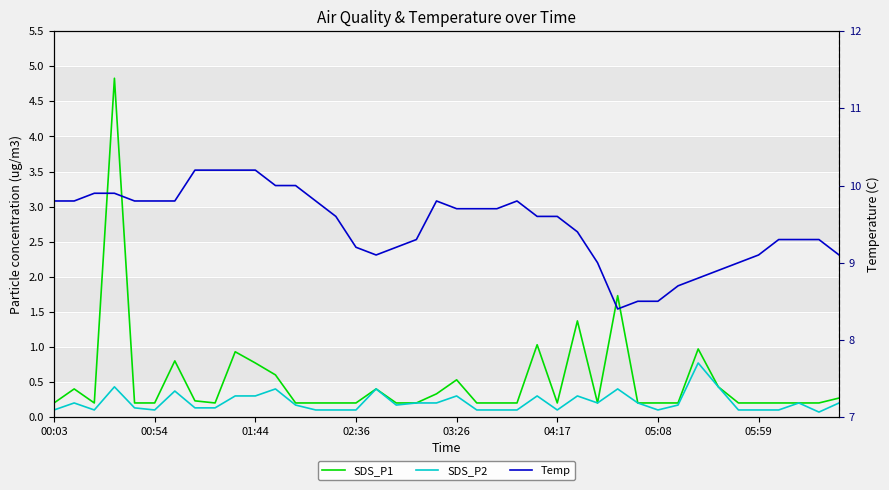

What is the value of the Temp point at the 13th from the left?

10.0